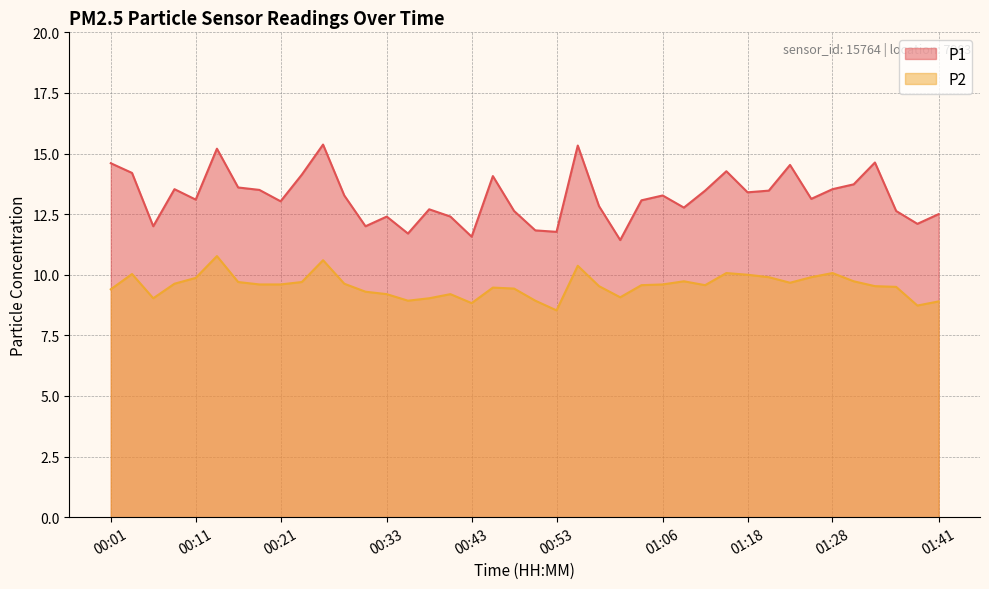

The P1 series shows 19.7 at 01:41. True or false?

False